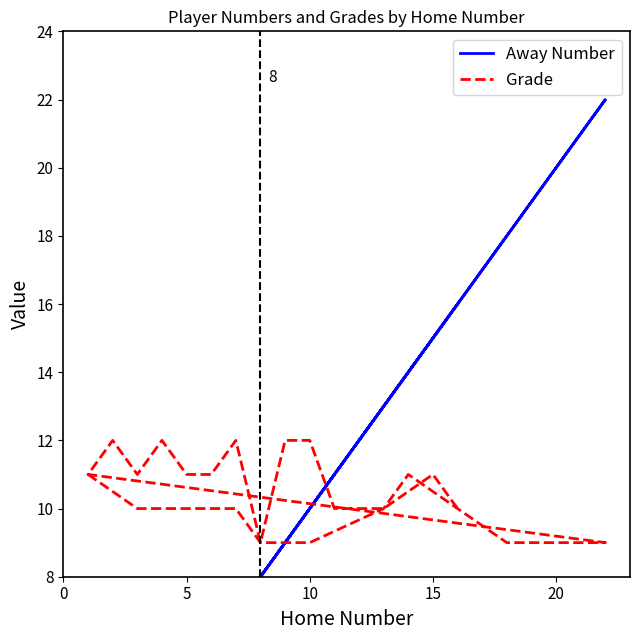

Does the chart have visible grid lines?

No